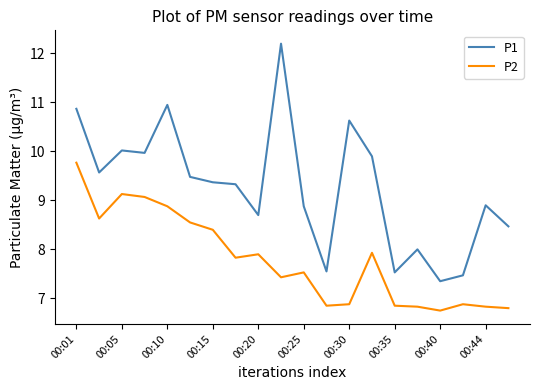

True or false: P2 and P1 cross at least once.

False